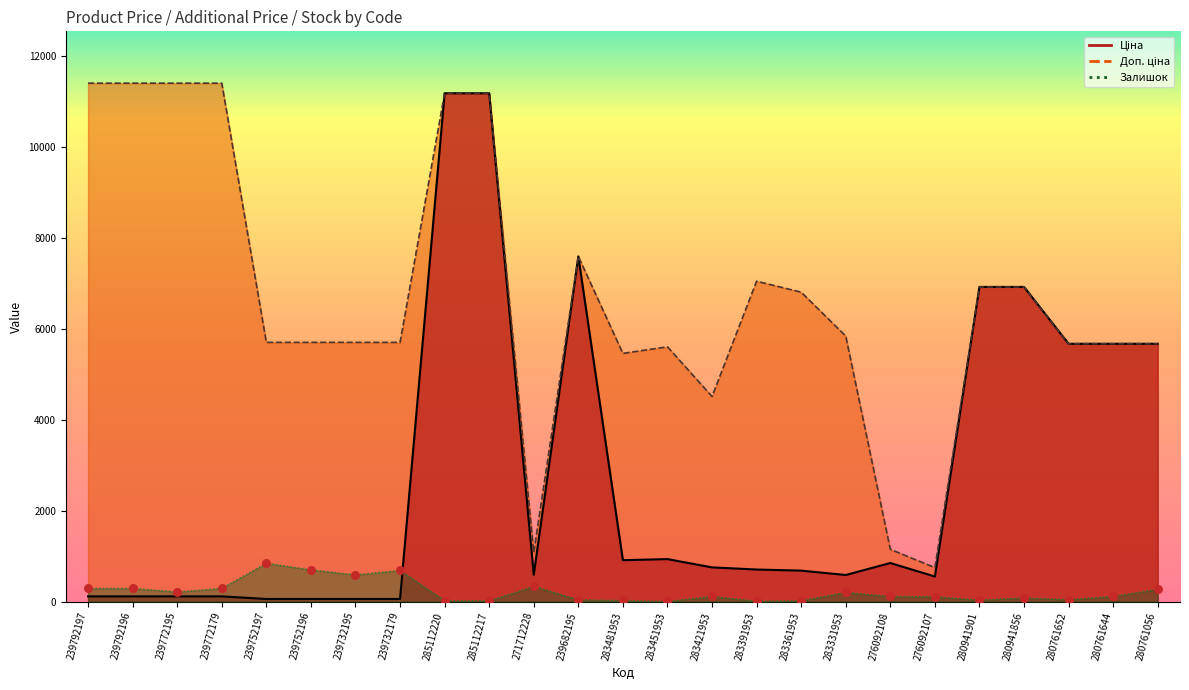

Which series contains the lowest Y value?

Залишок